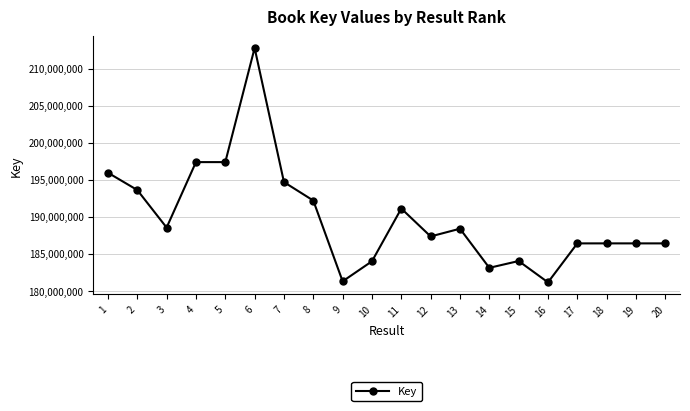

What is the smallest value displayed?

181153258